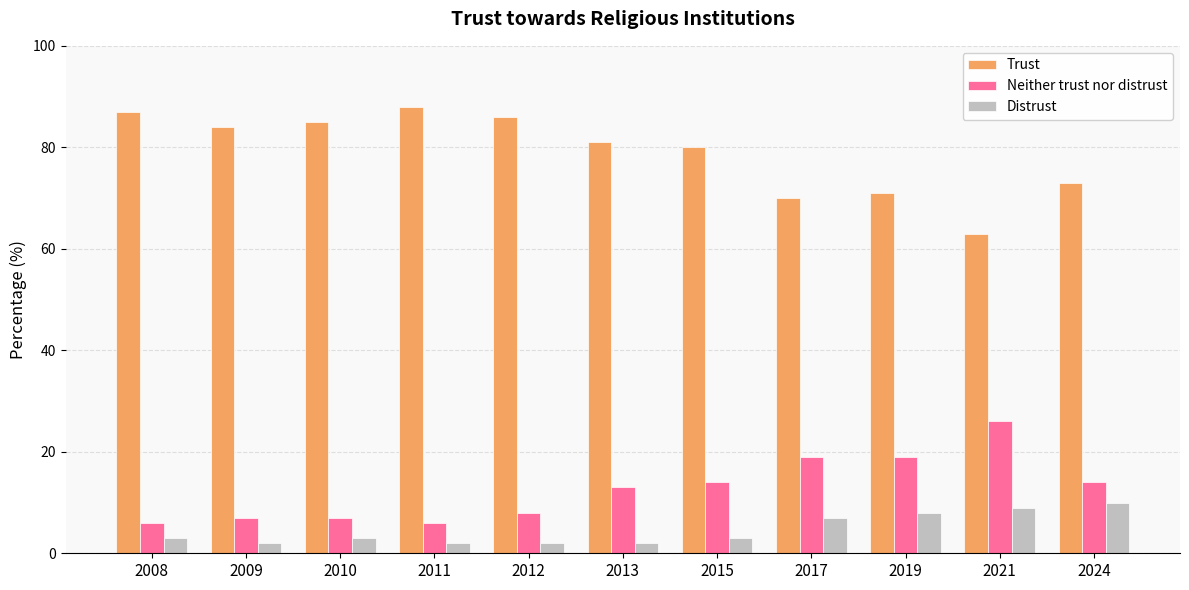

Rank the series by their maximum value, from lowest to highest.

Distrust, Neither trust nor distrust, Trust